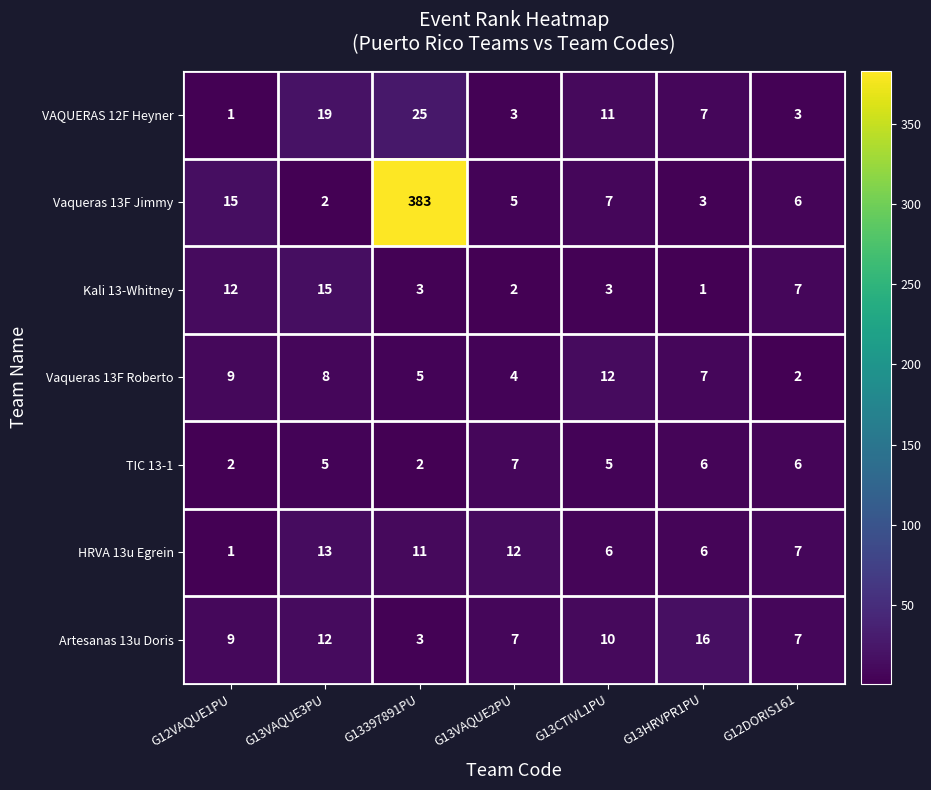

At G13CTIVL1PU, list the series in order from smallest to largest.

Kali 13-Whitney, TIC 13-1, HRVA 13u Egrein, Vaqueras 13F Jimmy, Artesanas 13u Doris, VAQUERAS 12F Heyner, Vaqueras 13F Roberto